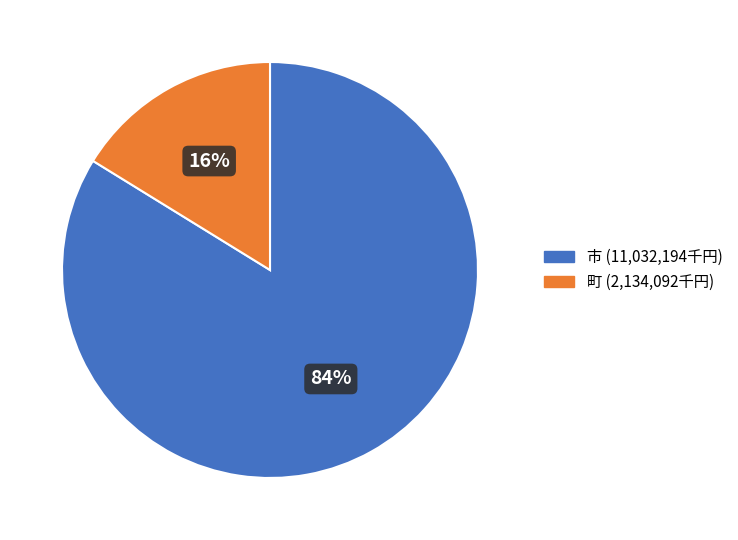

To the nearest percent, what is the difference between the largest and smallest slice percentages?

68%